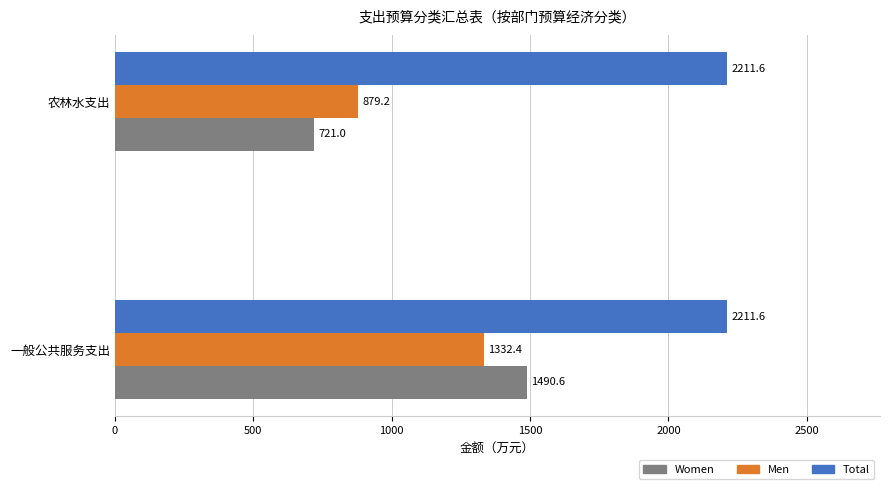

True or false: Total has a value of 2211.6 at 农林水支出.

True